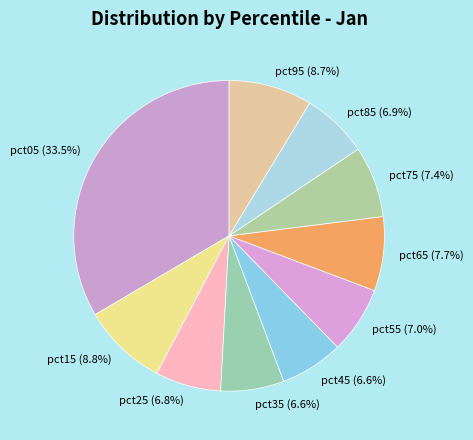

How many slices are in this pie chart?

10